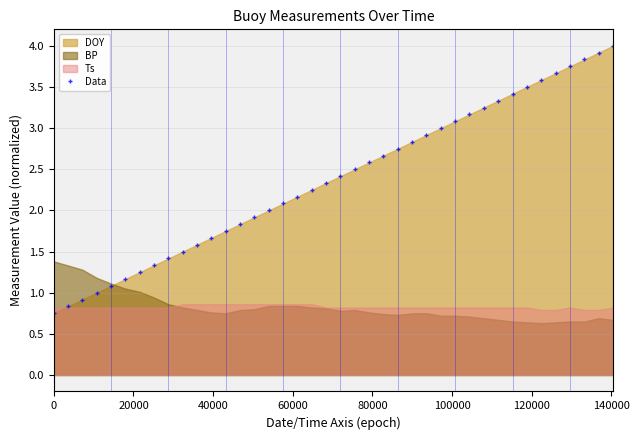

True or false: there are more than 1 points higher than both neighbors.

False